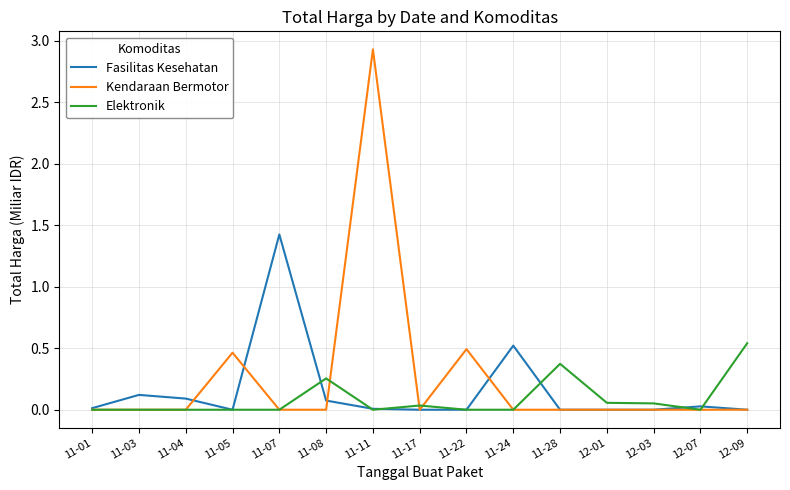

Is the value of Elektronik at 11-08 greater than the value of Kendaraan Bermotor at 11-17?

Yes